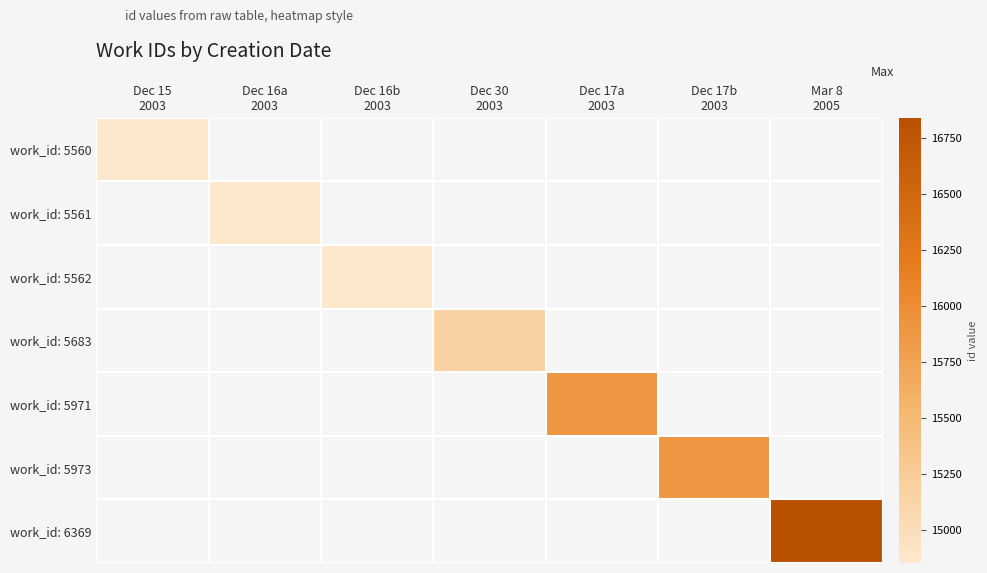

Which has a higher value, Dec 16b
2003 or Mar 8
2005?

Mar 8
2005